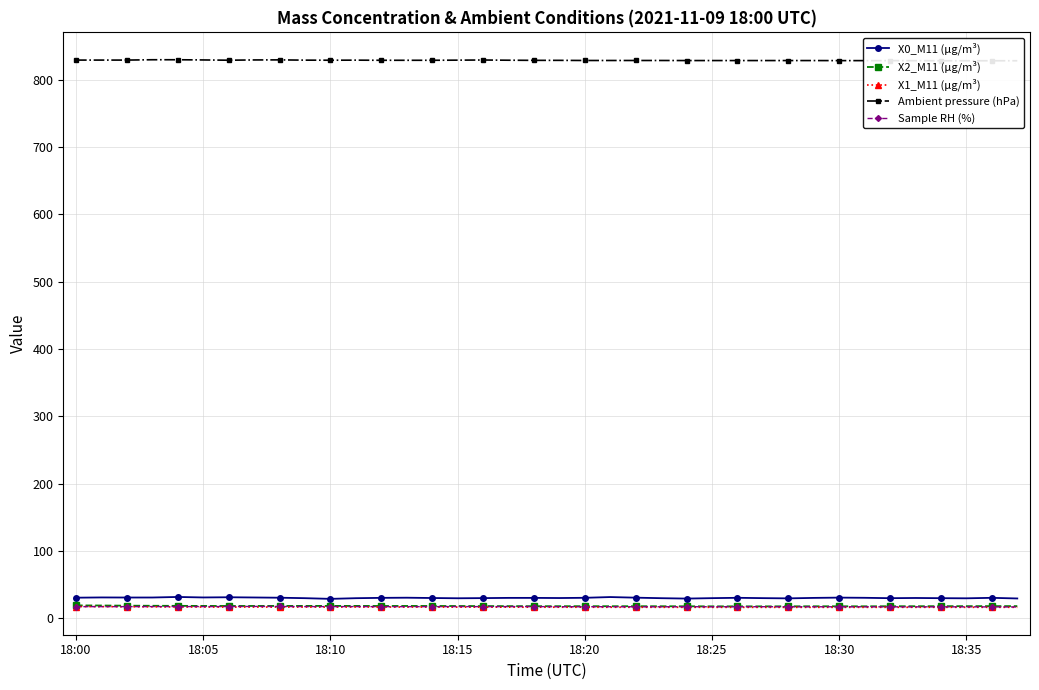

What is the maximum value for X0_M11 (μg/m³)?

31.9